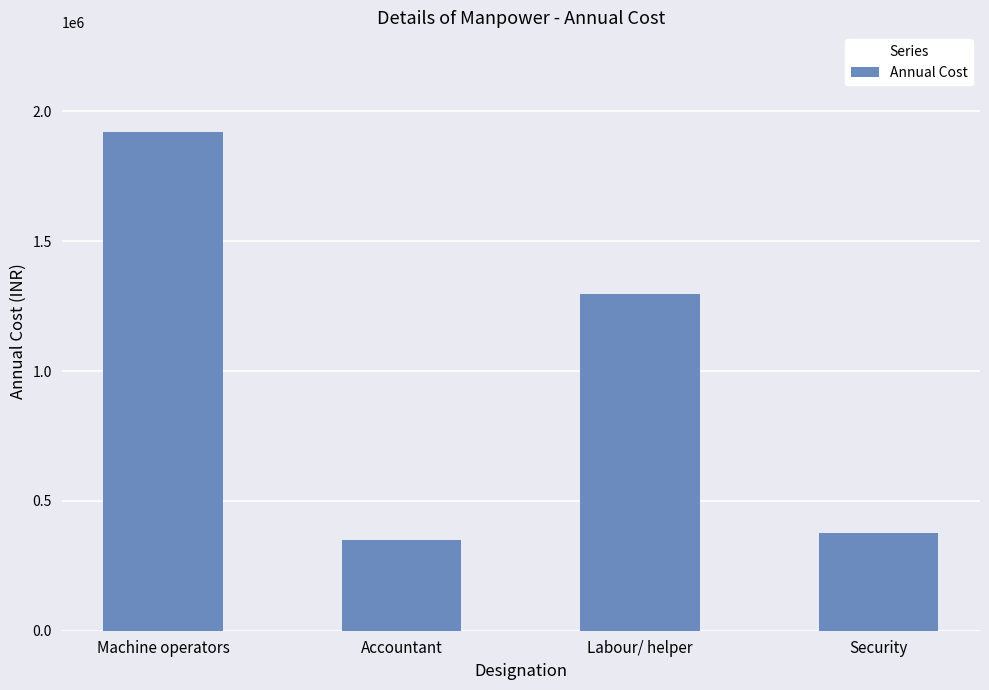

Which has a higher value, Accountant or Machine operators?

Machine operators